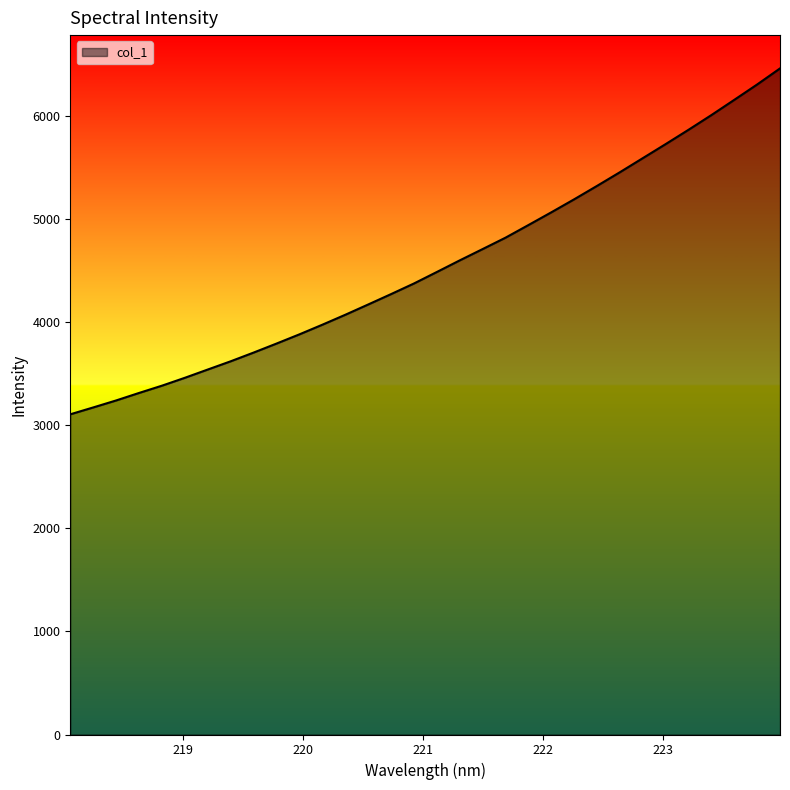

What is the greatest value displayed?

6466.5